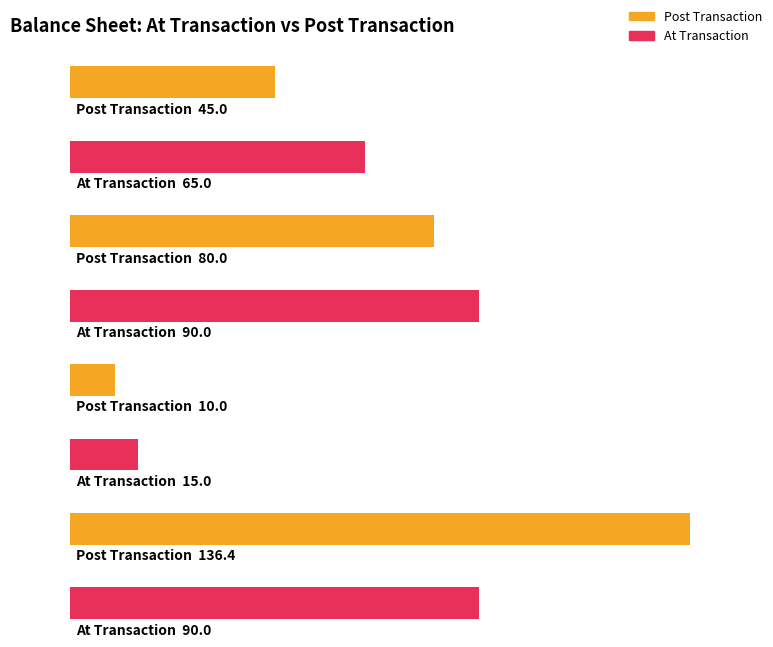

How many bars are there in each group?

2